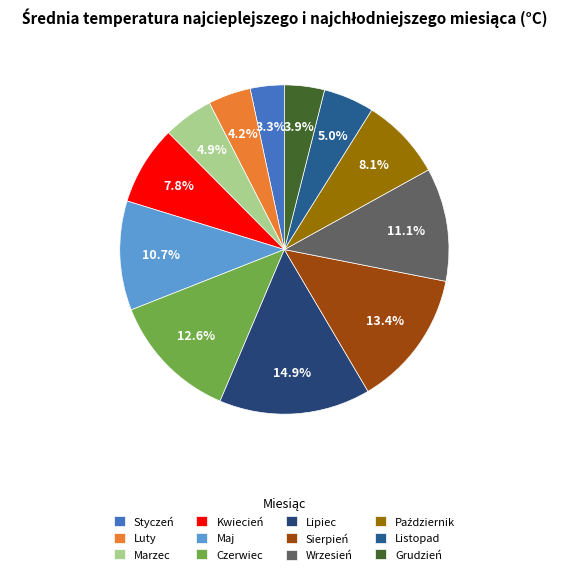

Which category has the smallest portion of the pie?

Styczeń